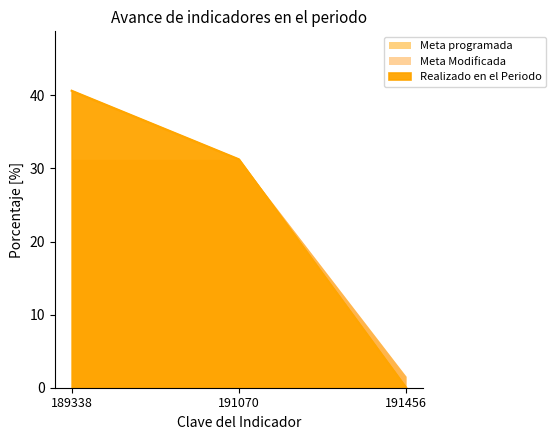

What is the sum of the Meta programada values at 189338 and 191070?

62.5